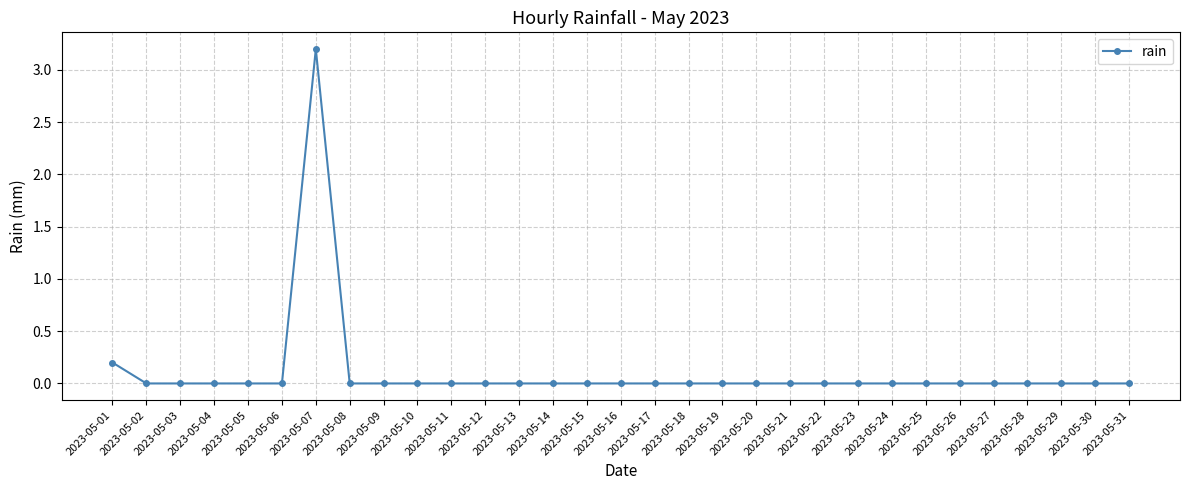

What is the sum of all values?

3.4